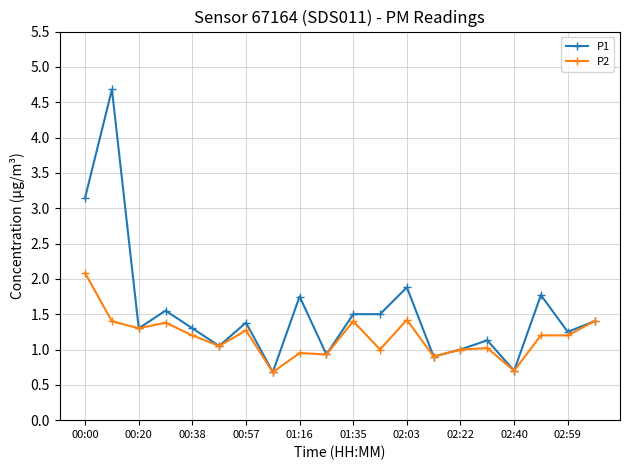

What is the value of the P1 point at the 10th from the left?

0.9